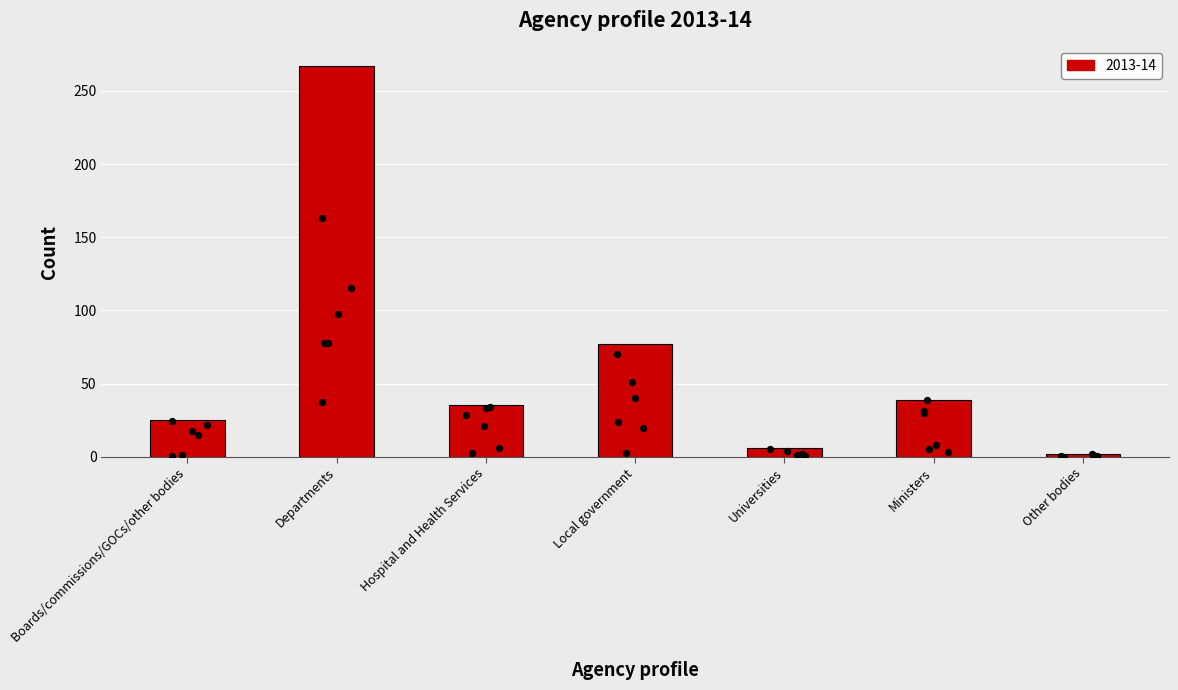

What is the change in value from Local government to Universities?

-71